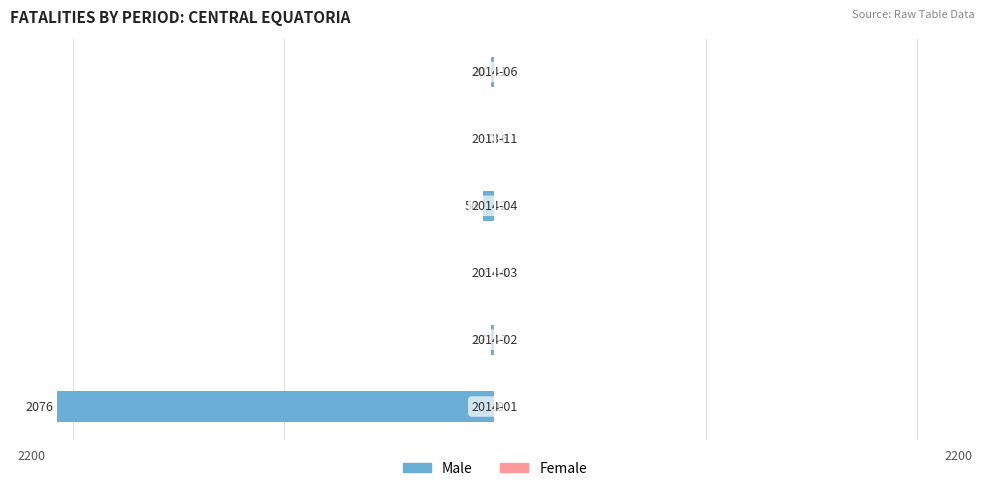

True or false: Male has a value of -99 at 3.

False